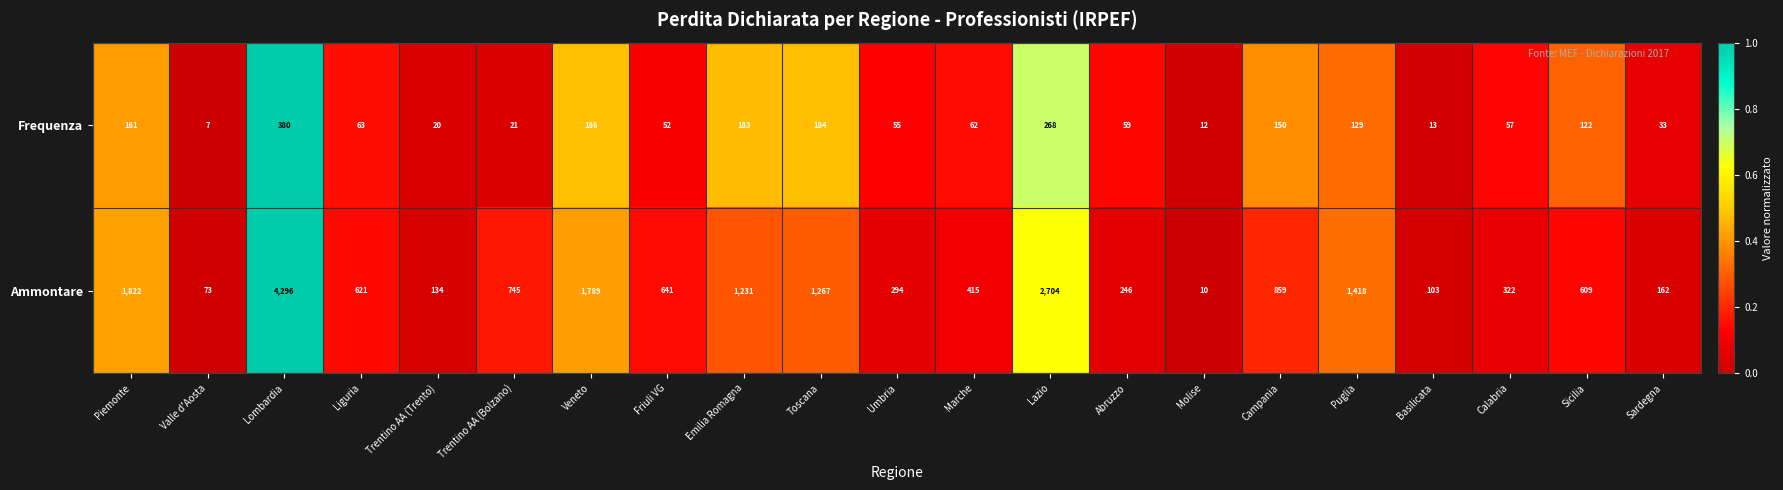

What is the difference between the second highest and minimum values in the Ammontare series?

2694